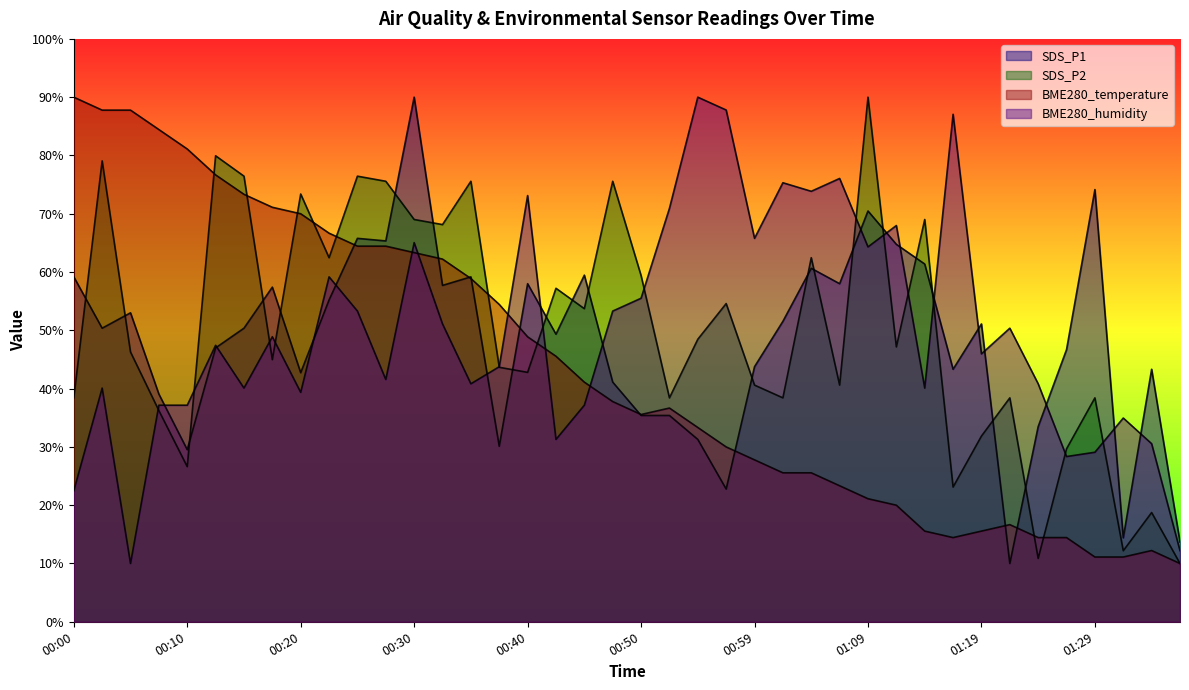

What position from the left is 00:20?

9